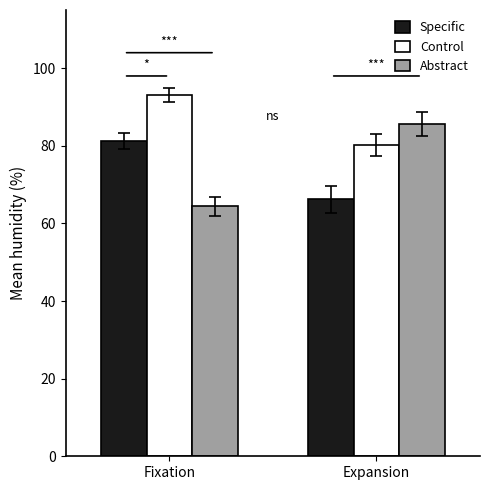

Reading right to left, list all the values displayed in this chart.

Specific: 66.2	81.3
Control: 80.2	93.2
Abstract: 85.6	64.4